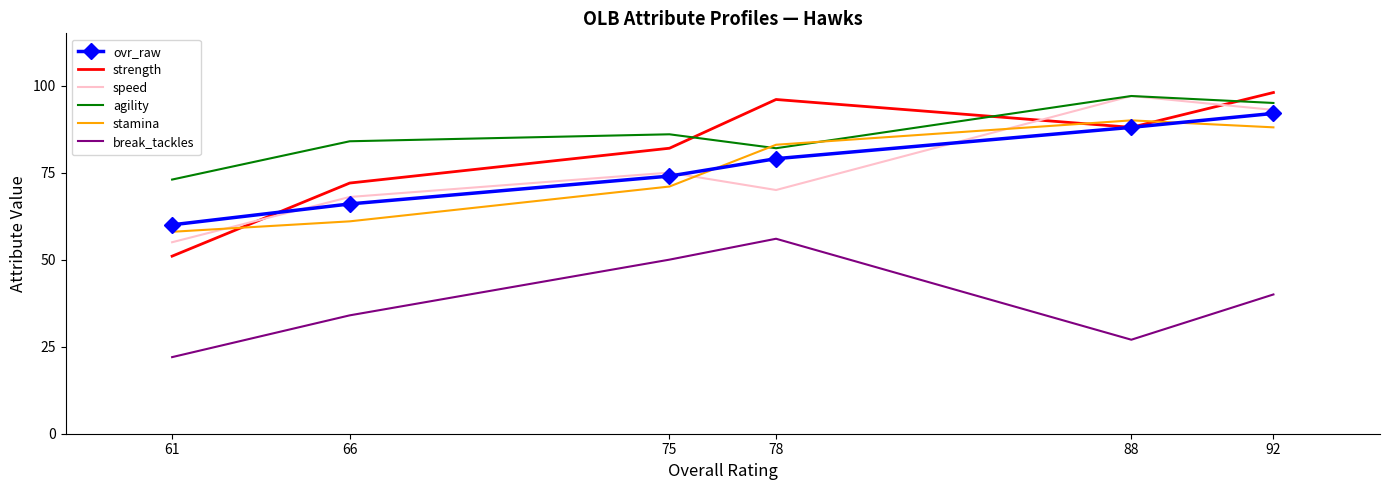

Is it true that strength equals 90 at 61?

False